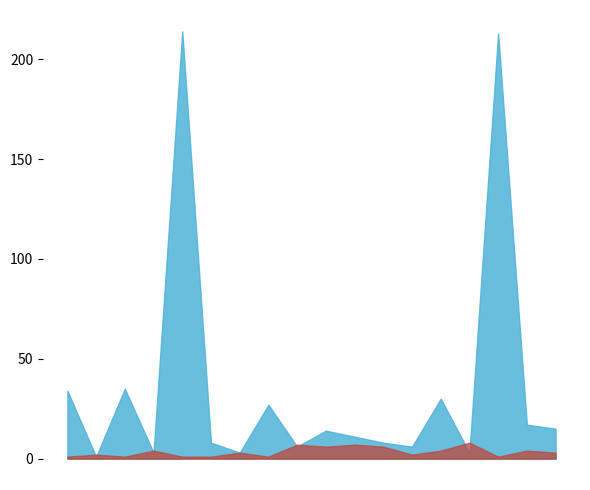

Which series has the largest range (max minus min)?

Weeks on Chart